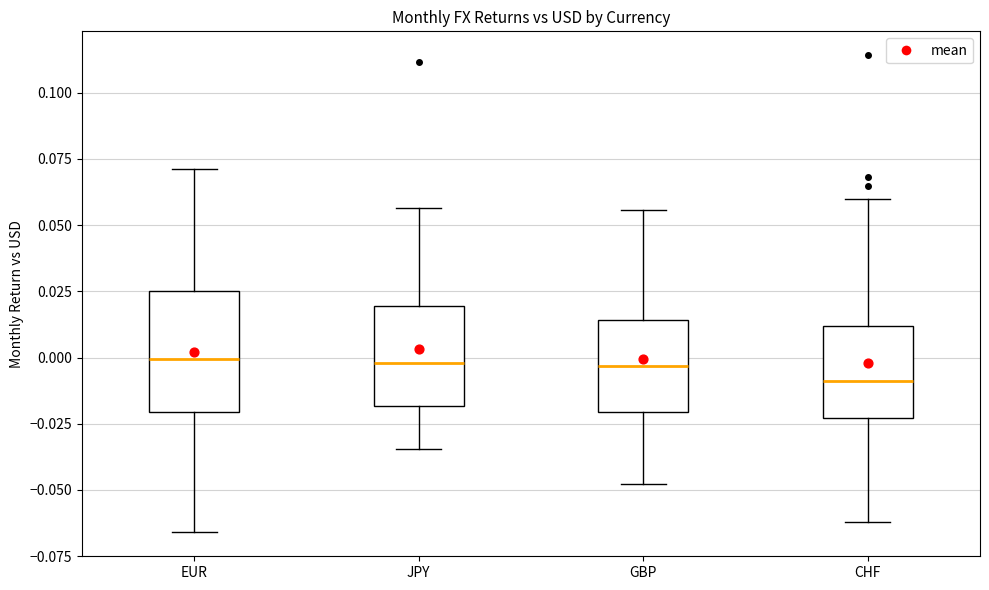

Which box is the tallest, from its lower edge to its upper edge?

EUR